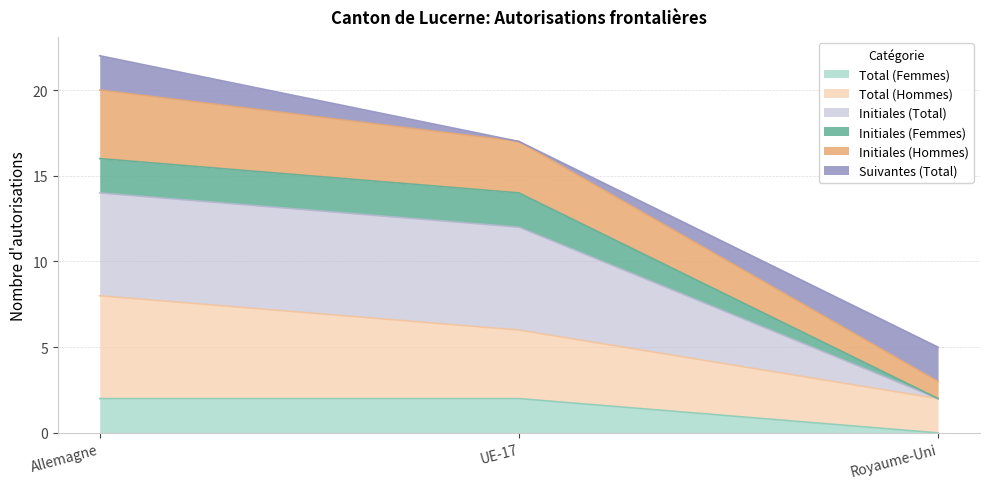

At how many categories does at least one series exceed 17?

1